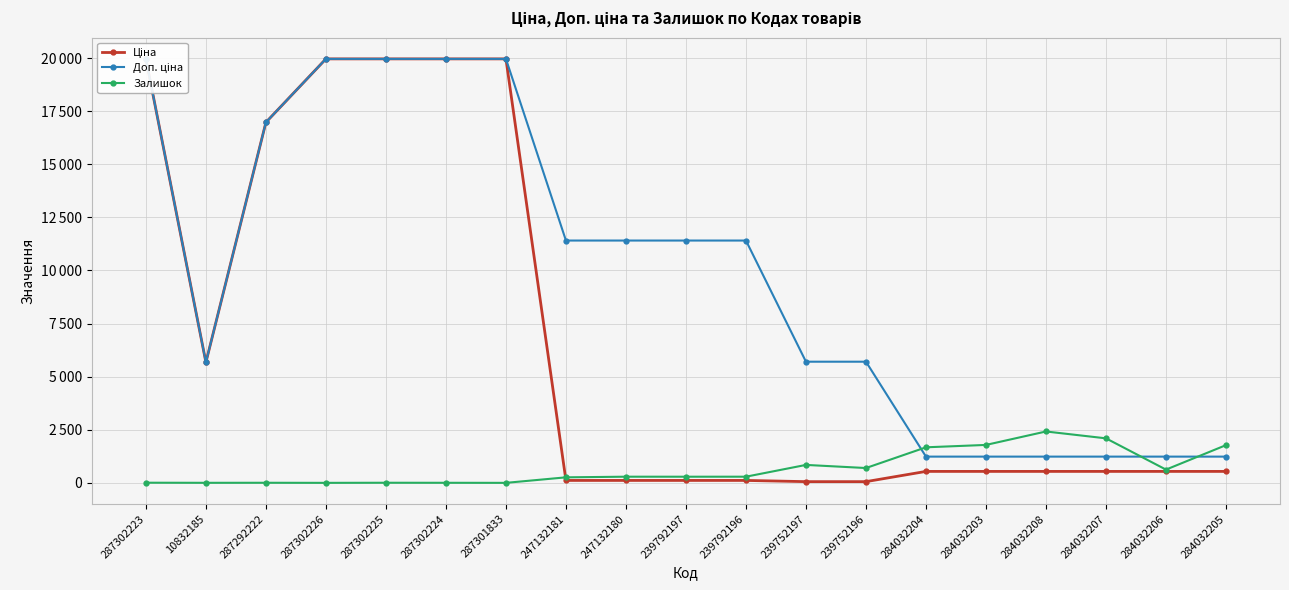

At which category does the chart reach its minimum across all series?

287302226